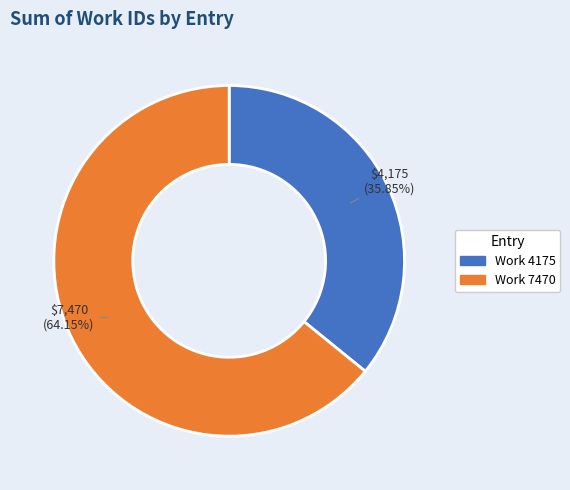

Is there a majority slice in this chart?

Yes